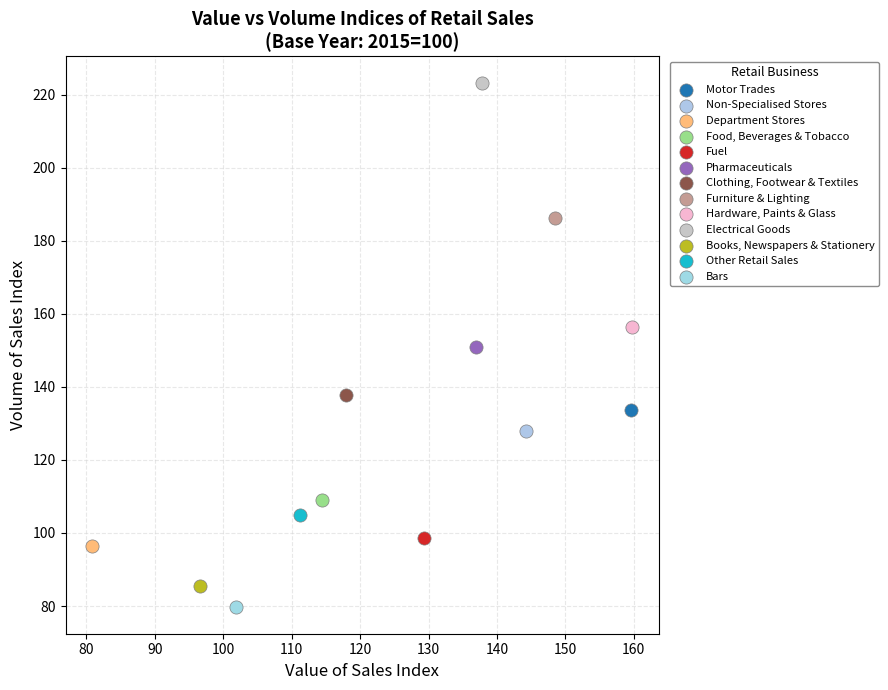

Which series reaches the maximum Y coordinate?

Electrical Goods